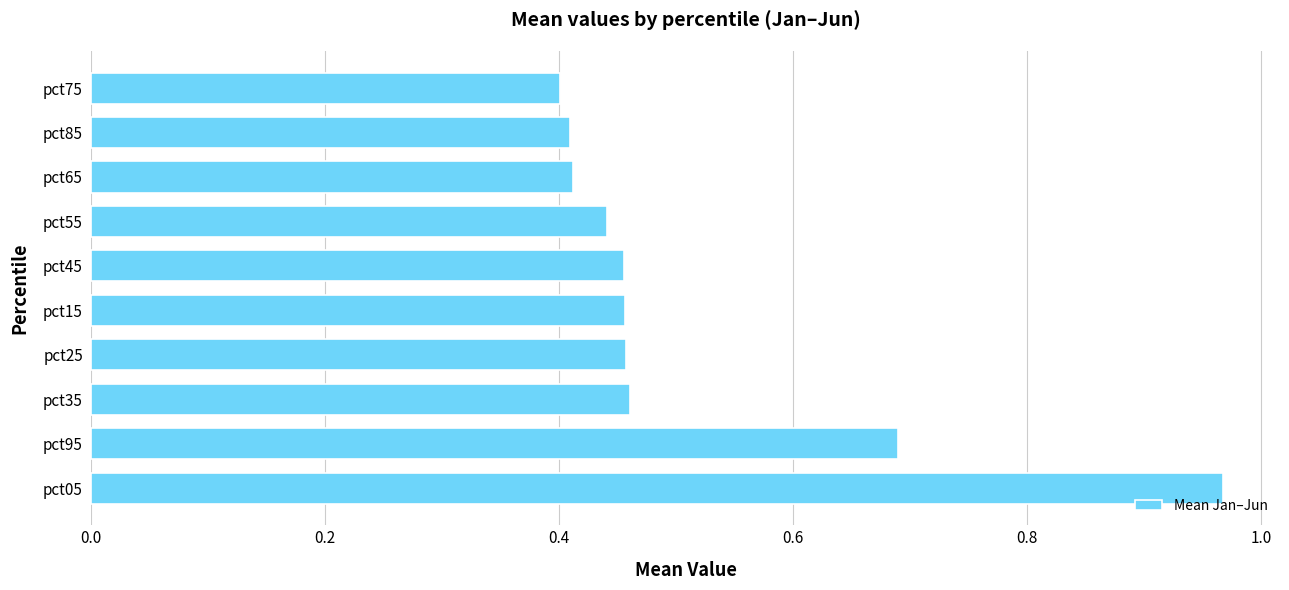

True or false: the data shows 0.4 at pct55.

True